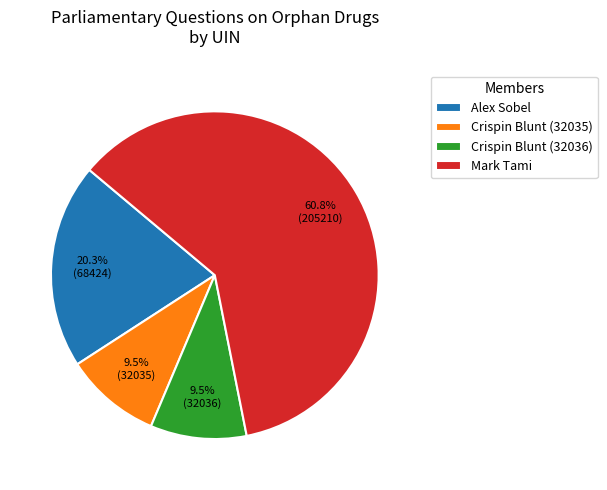

Is it true that Crispin Blunt (32036) is 24% of the pie?

False